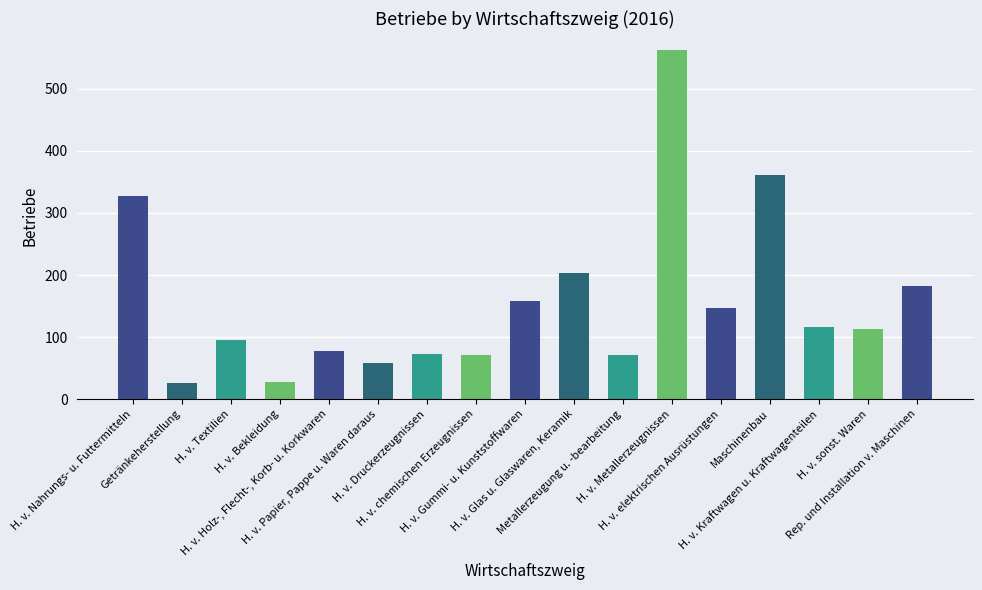

What is the greatest value displayed?

562